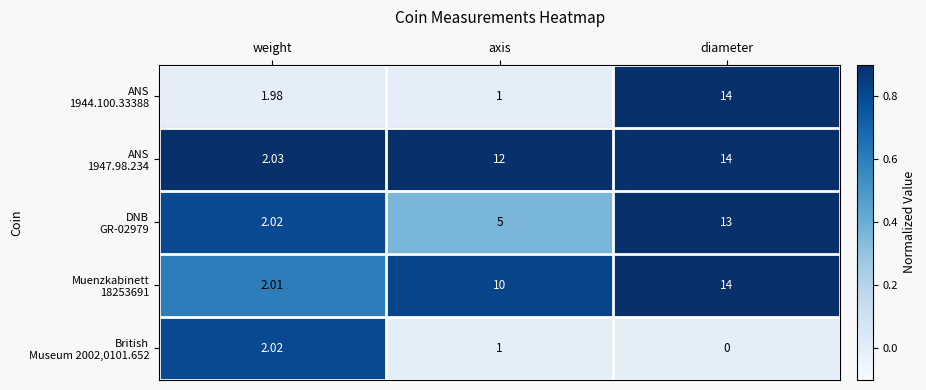

What is the total value across all series at axis?

29.0